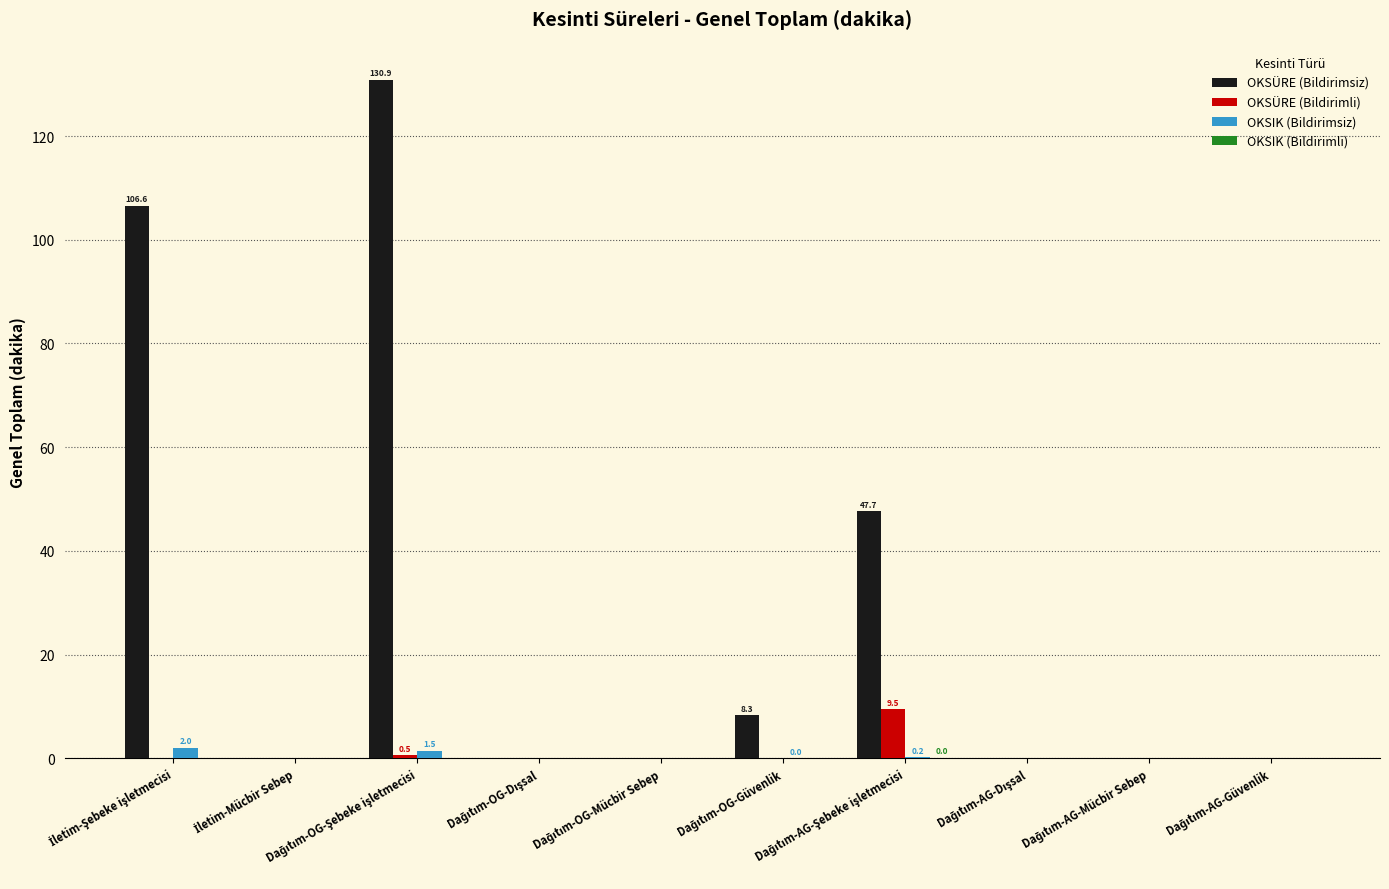

What is the sum of all OKSÜRE (Bildirimli) values?

10.0